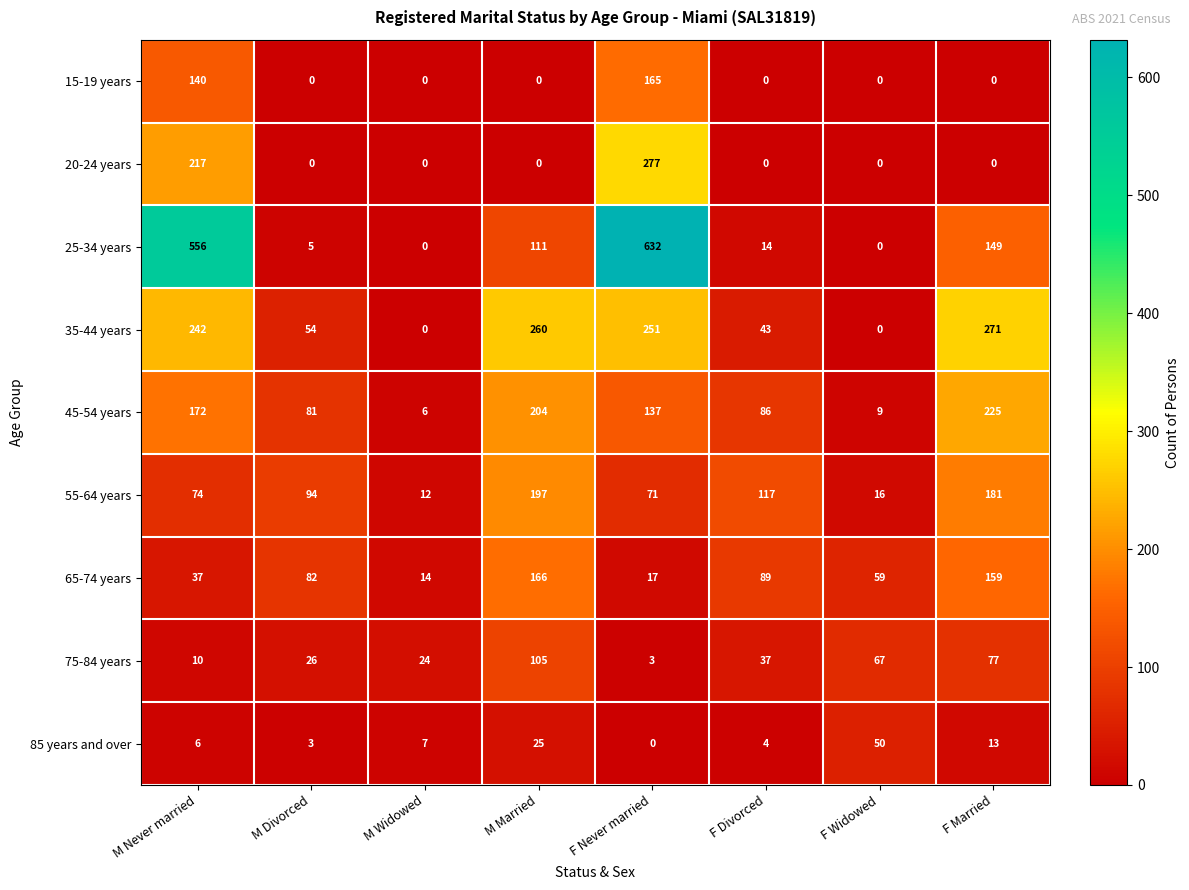

Which series has the largest range (max minus min)?

25-34 years